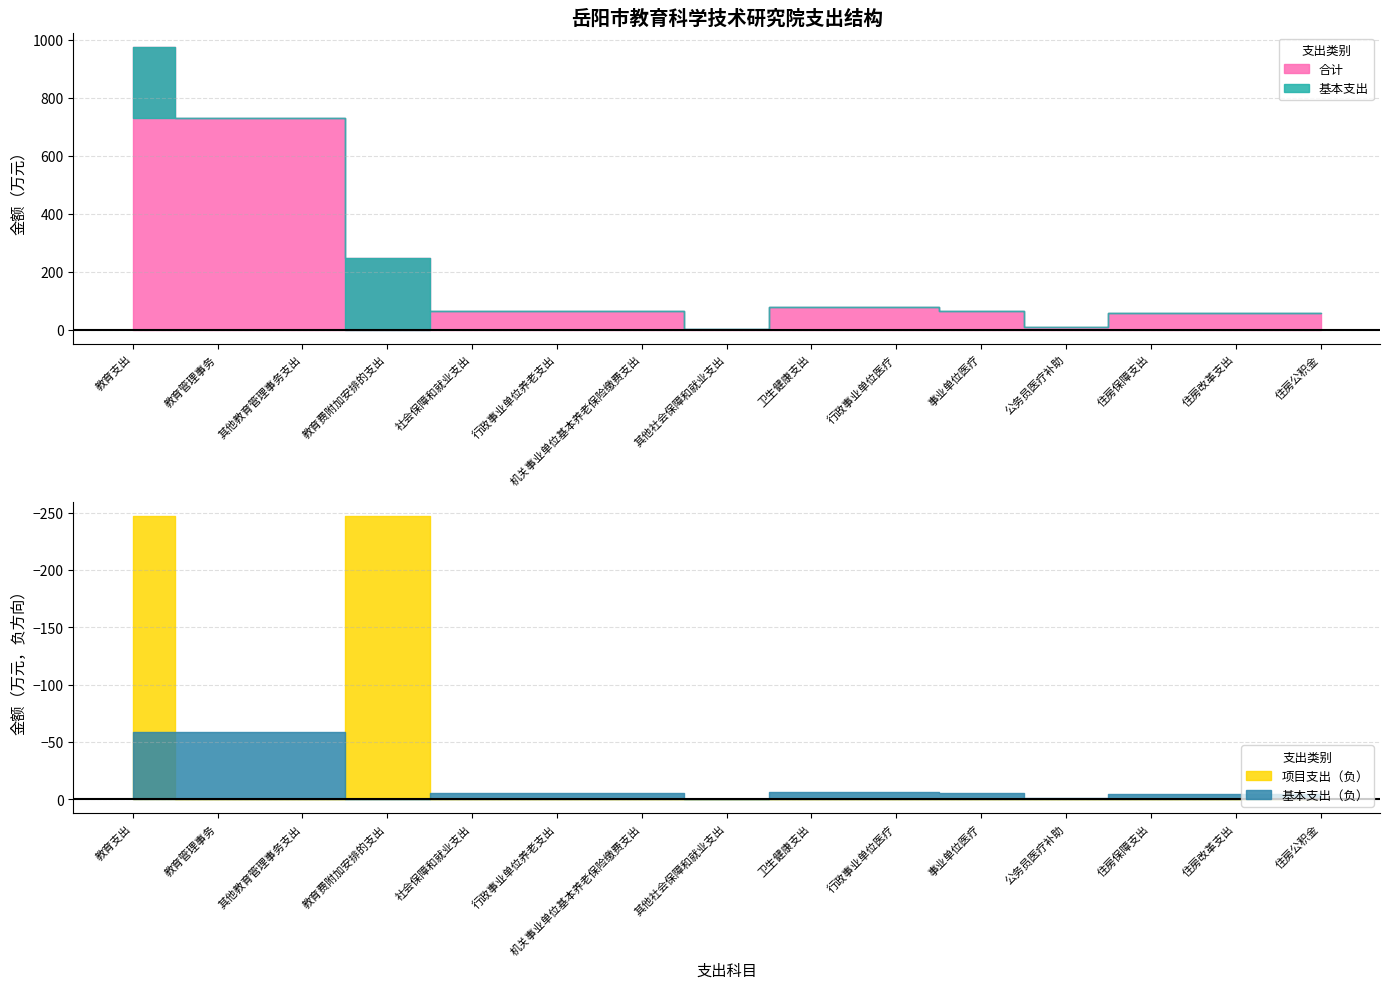

The 项目支出 series shows 0.0 at 住房保障支出. True or false?

True